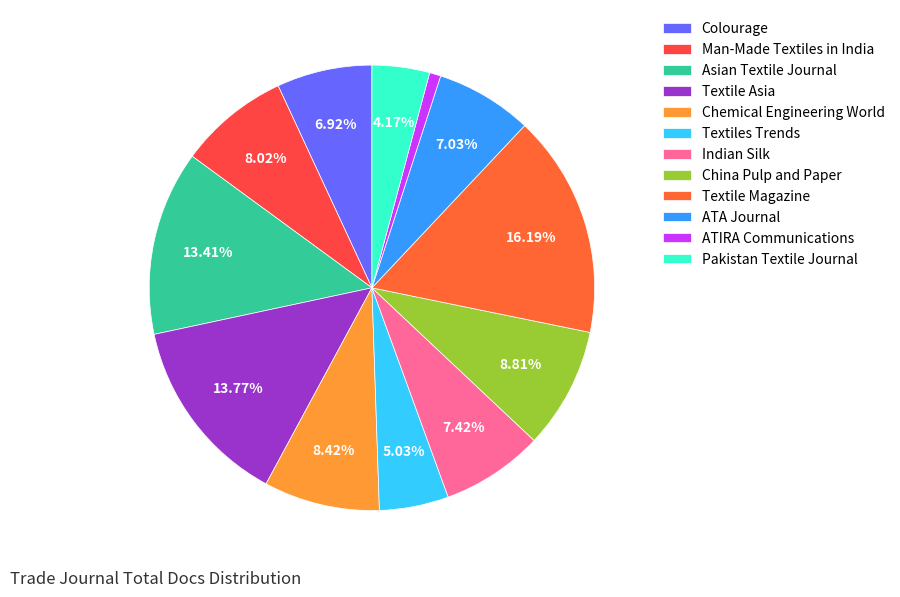

Which category has the biggest portion of the pie?

Textile Magazine